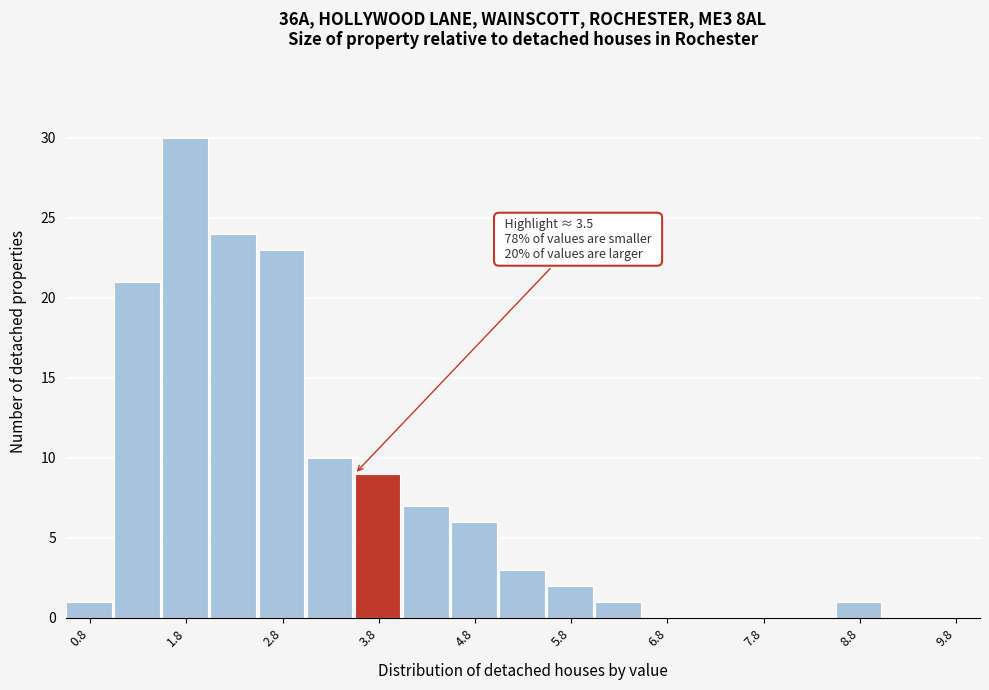

Over which range of the x-axis is the bar tallest?

1.5 to 2.0